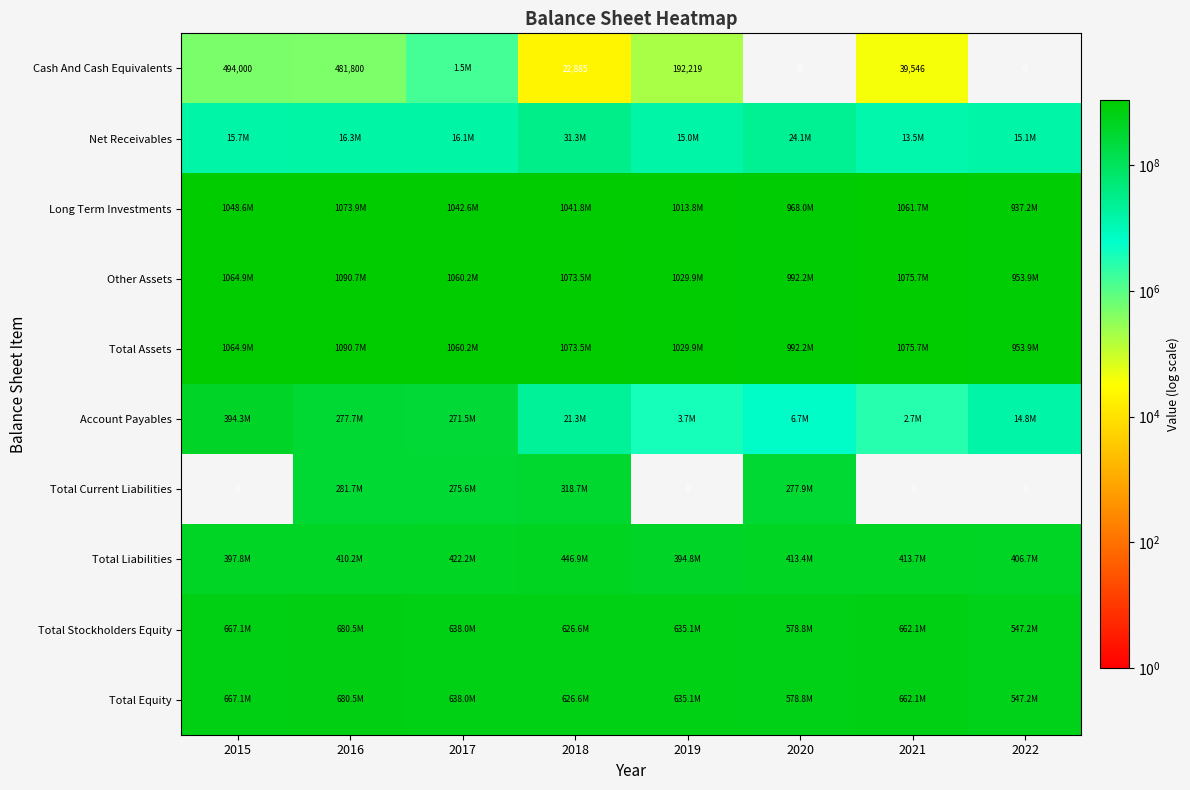

The value of Cash And Cash Equivalents at 2018 is 11256. True or false?

False